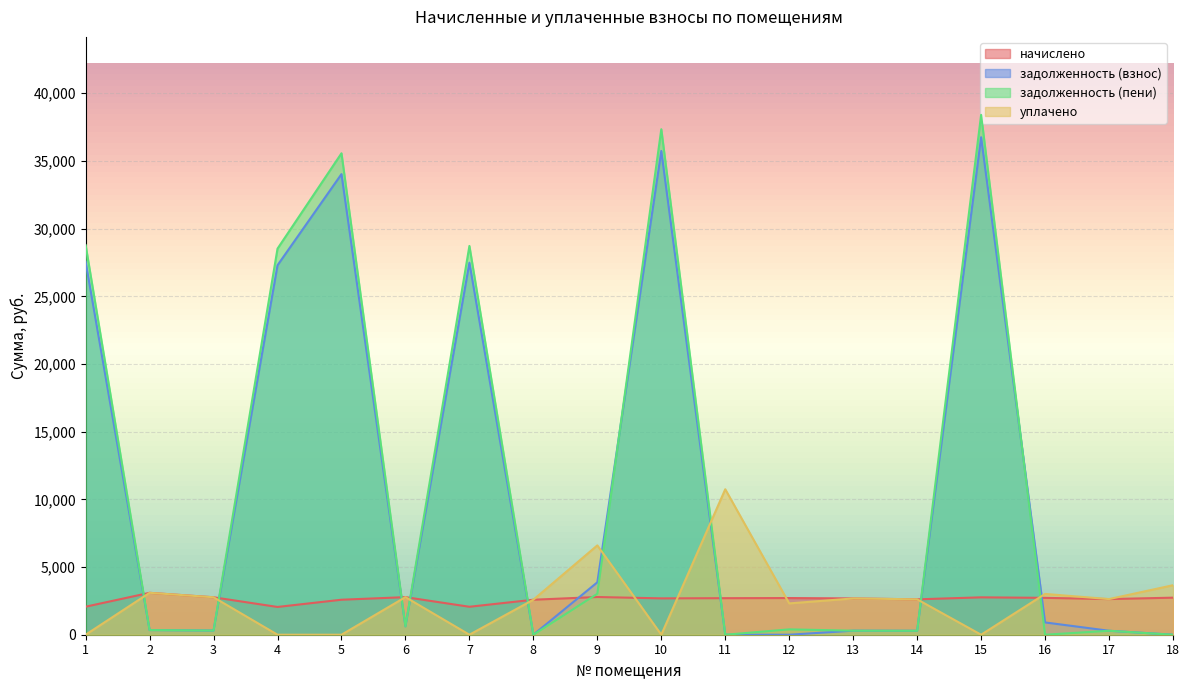

Which series changed the most between 7 and 11?

задолженность (пени)